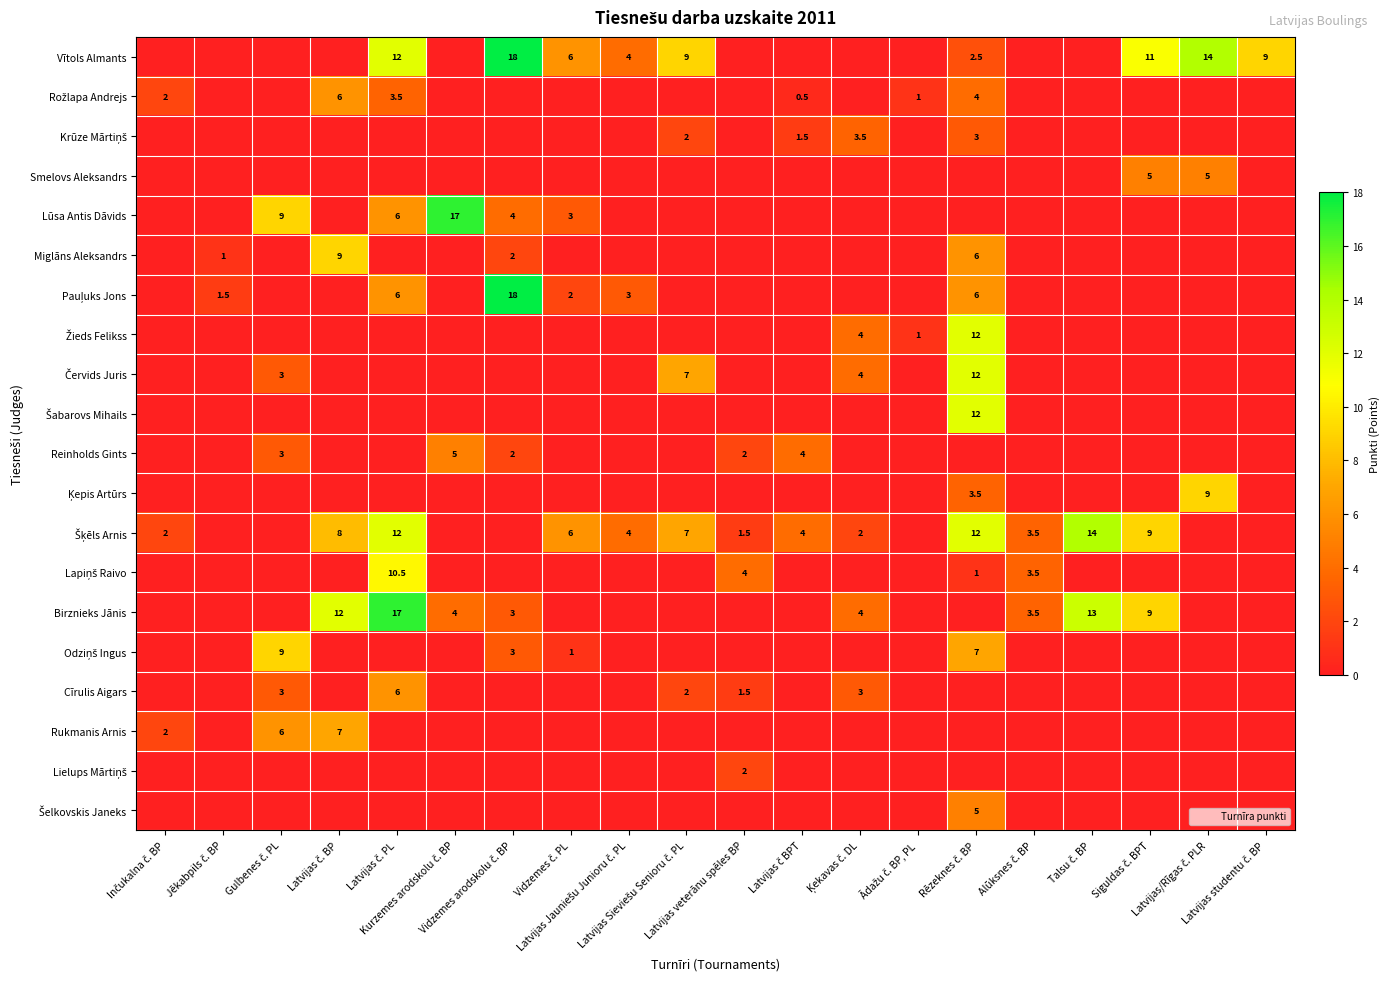

What is the spread (max minus min) of values at Gulbenes č. PL?

9.0